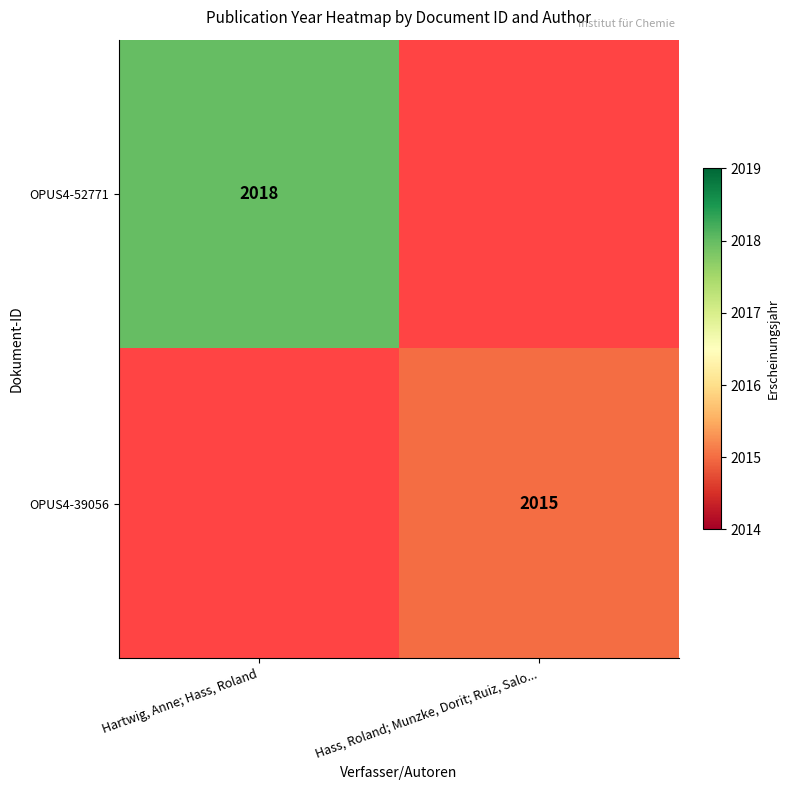

The OPUS4-52771 series shows 819 at Hartwig, Anne; Hass, Roland. True or false?

False